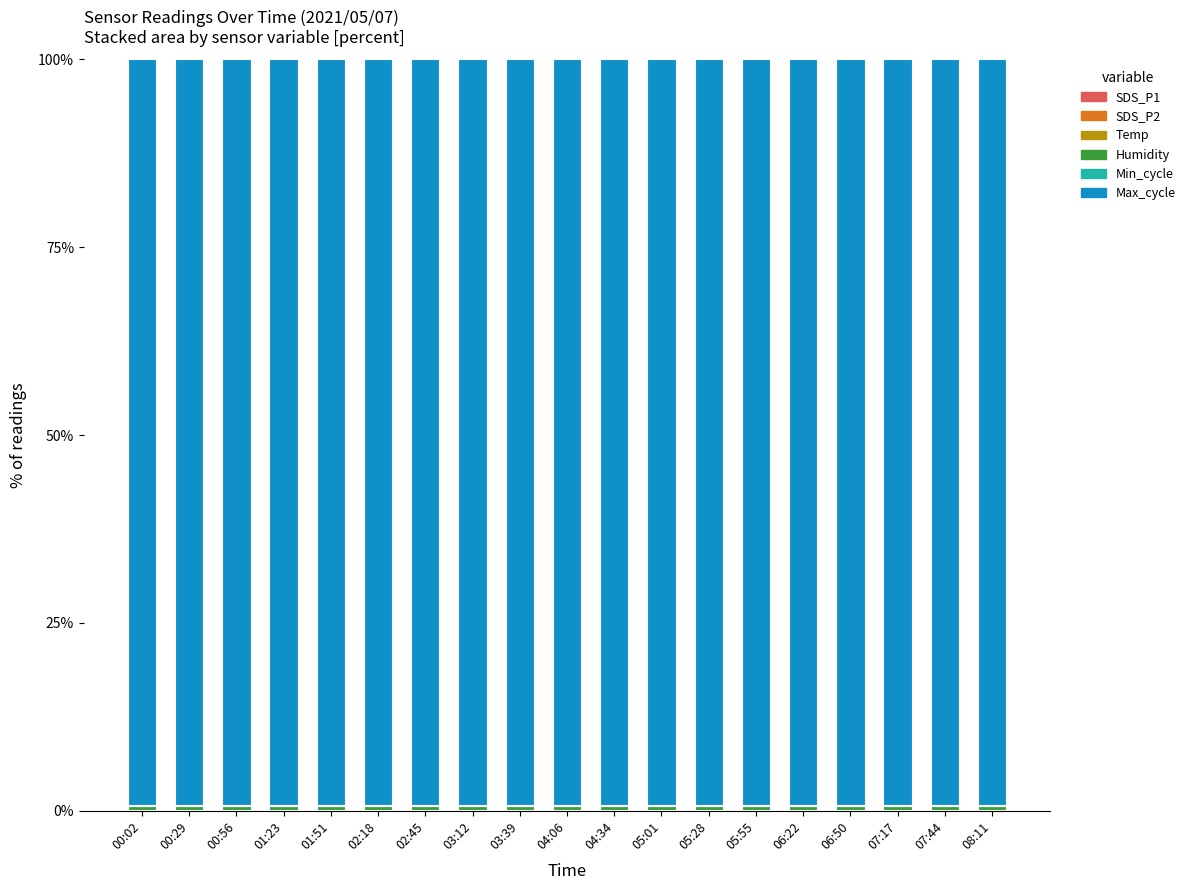

Between 01:23 and 05:01, which is larger?

01:23